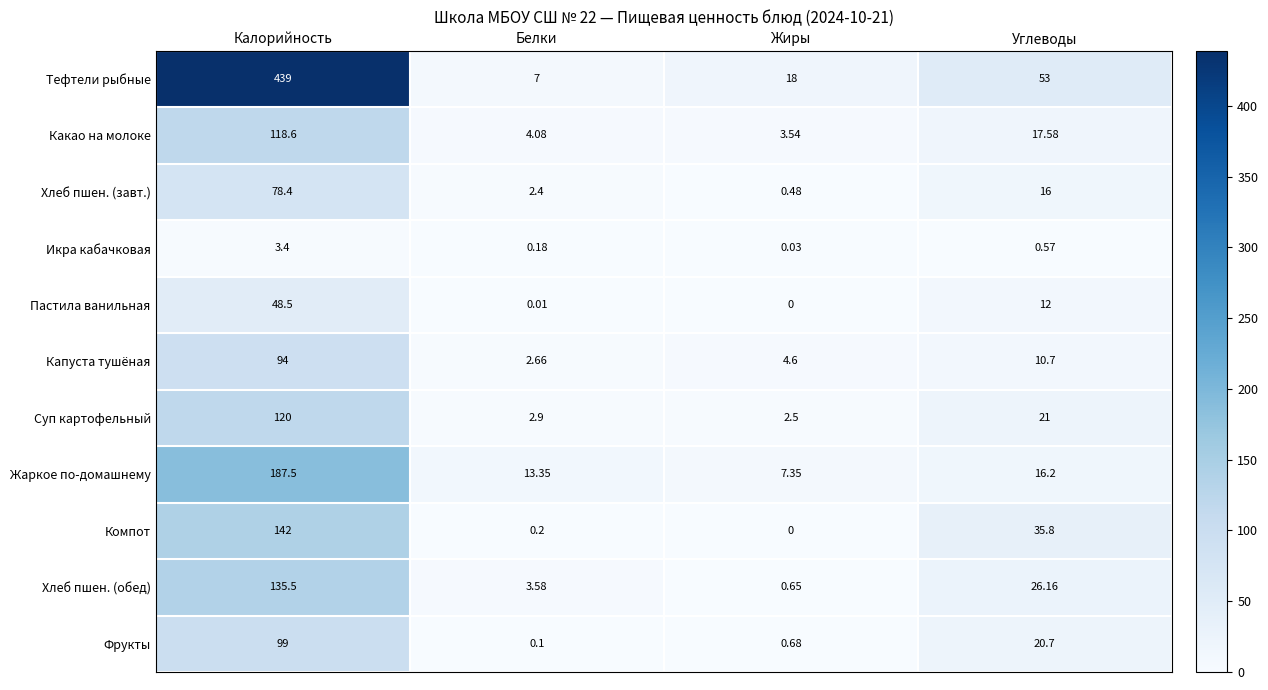

Which category has the highest value across all series?

Калорийность